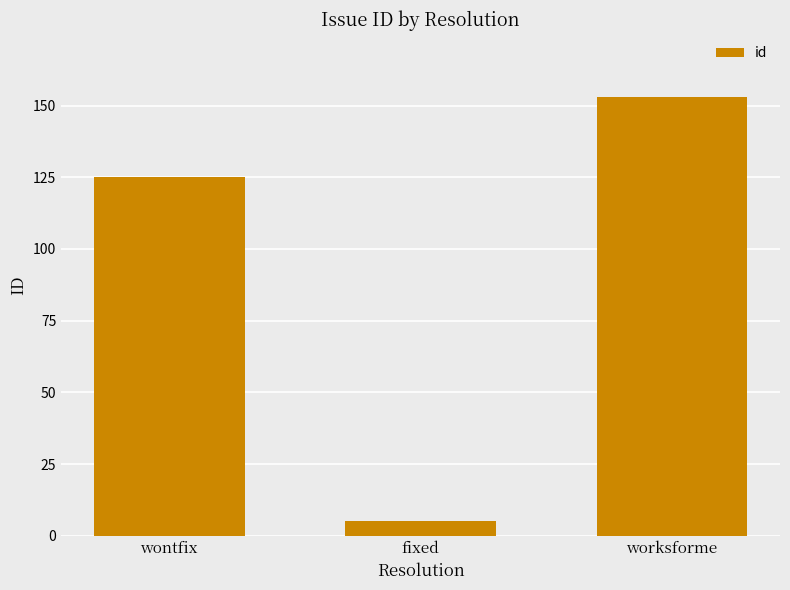

Is it true that the value at worksforme is 153?

True